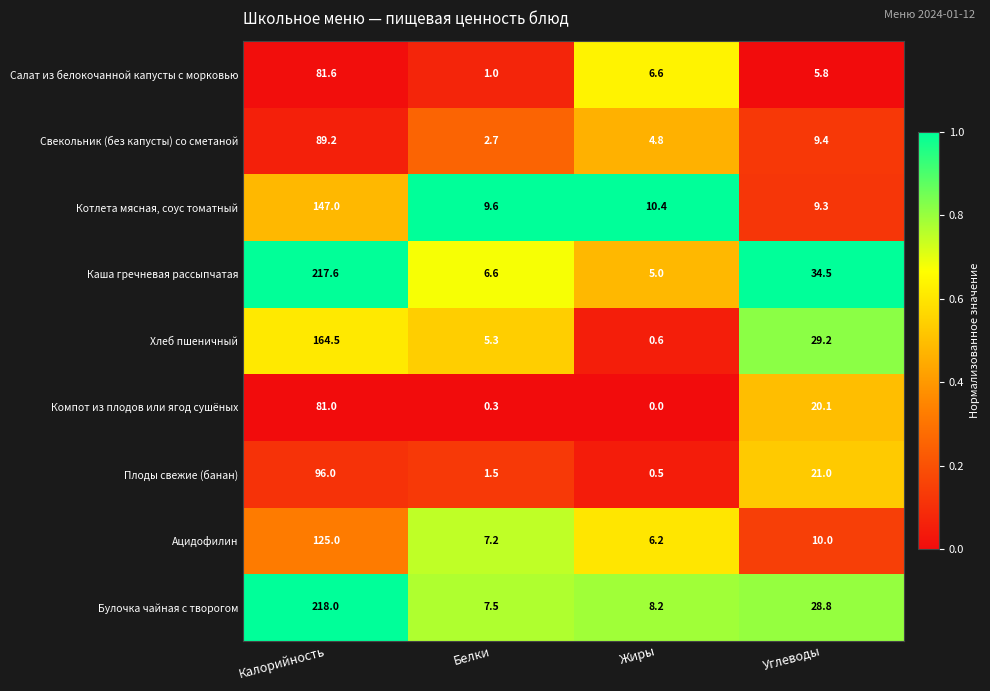

The Котлета мясная, соус томатный series shows 9.6 at Белки. True or false?

True